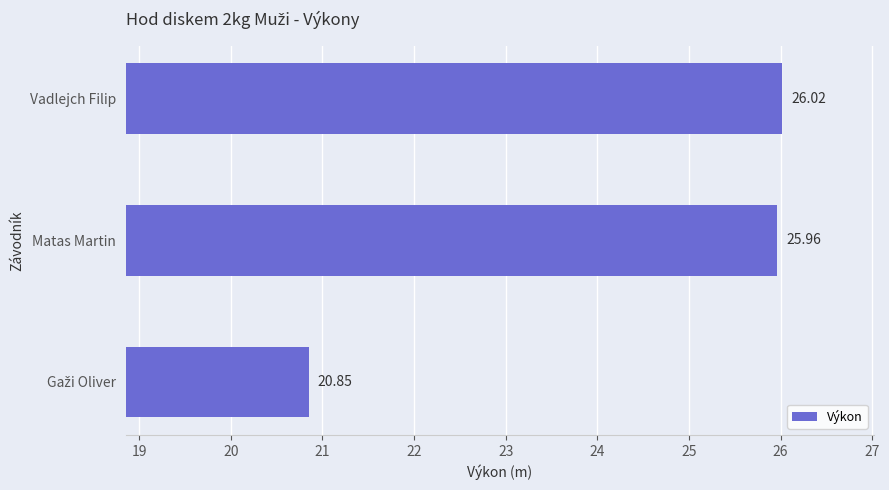

What is the difference between the maximum and minimum values?

5.2